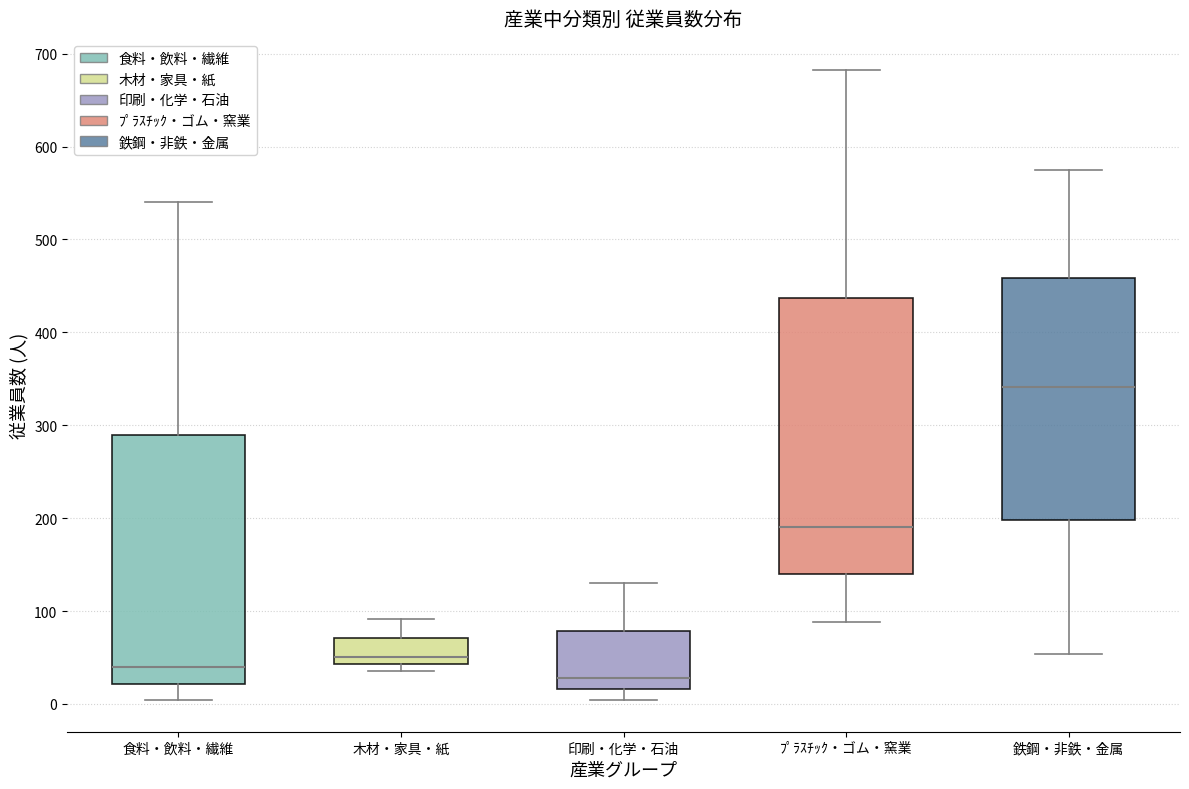

Reading left to right, transcribe this box plot: for each box, give where its median line is, the range the box spans, and where its two whiskers end, as read against the y-axis. The values are not printed on the chart, so give them approximately, as read against the axis.

食料・飲料・繊維: median 40, box 20 to 290, whiskers 0 to 540
木材・家具・紙: median 50, box 40 to 70, whiskers 40 (just below the box's lower edge) to 90
印刷・化学・石油: median 30, box 20 to 80, whiskers 0 to 130
ﾌﾟﾗｽﾁｯｸ・ゴム・窯業: median 190, box 140 to 440, whiskers 90 to 680
鉄鋼・非鉄・金属: median 340, box 200 to 460, whiskers 50 to 580